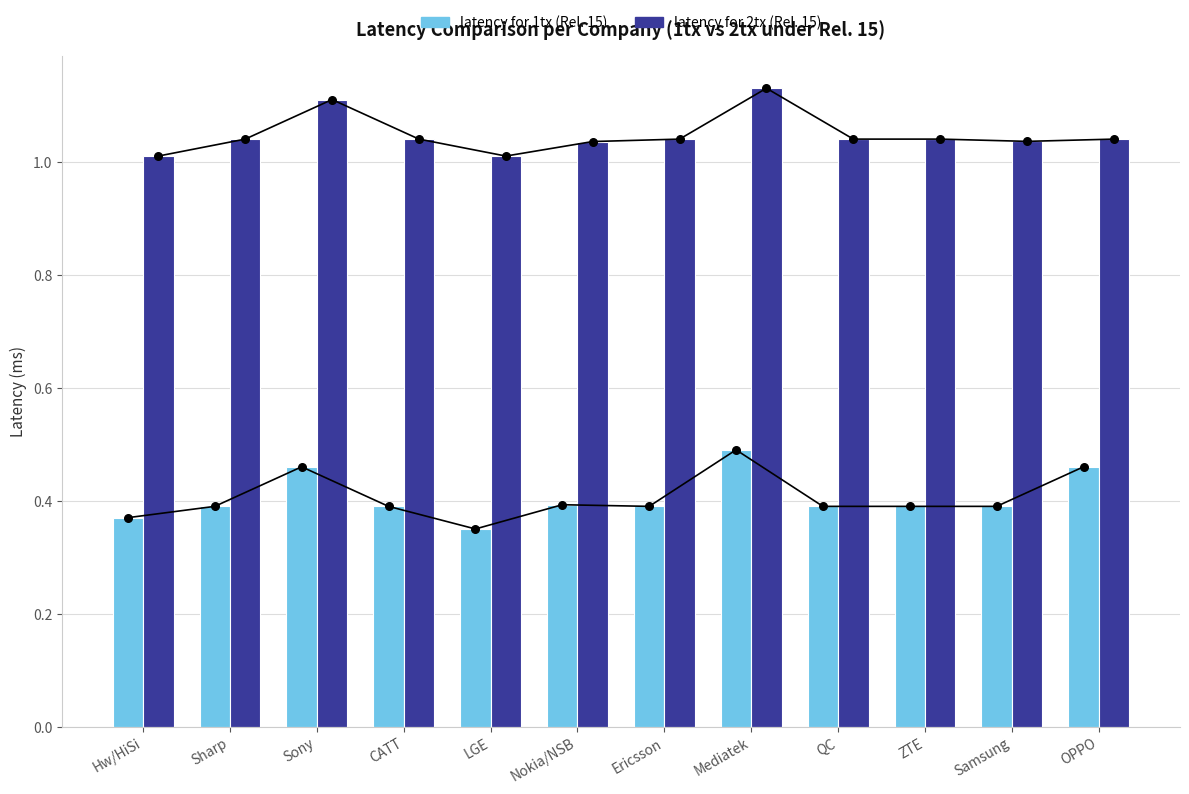

Which series has the widest spread of Y values?

latency for 1tx (Rel. 15)